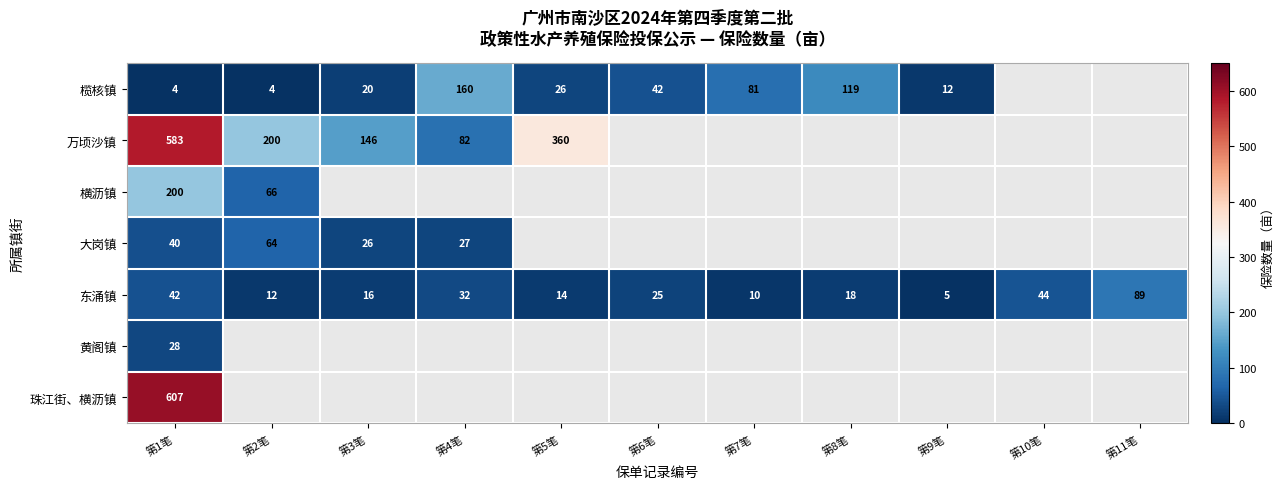

Is it true that 珠江街、横沥镇 equals 607.0 at 第1笔?

True